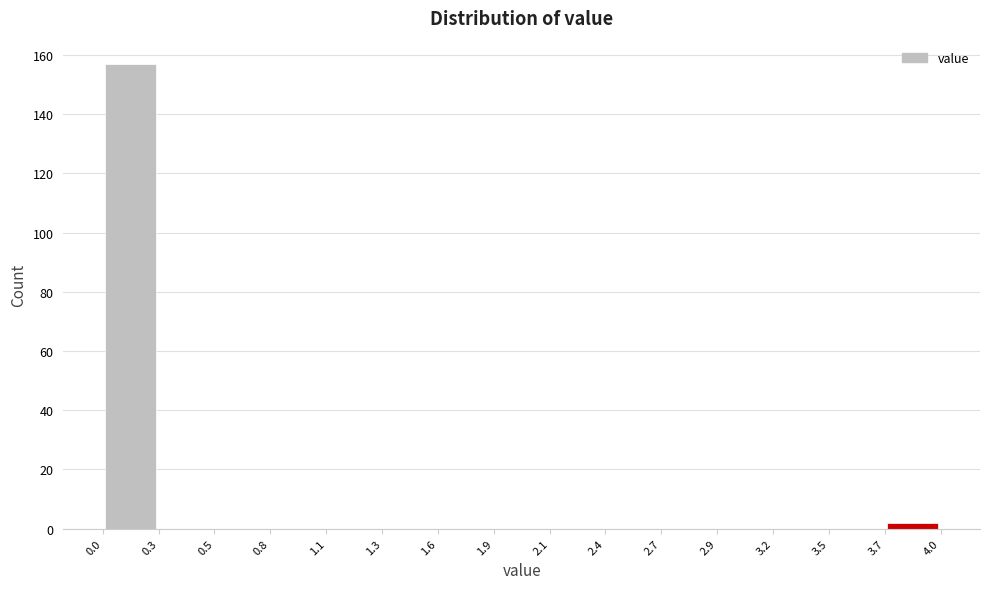

Reading left to right, list every bar in this chart as the range it spans on the x-axis followed by its height. The values are not printed on the chart, so give them approximately, as read against the axis.

0.0 to 0.3: 158
0.3 to 0.5: 0
0.5 to 0.8: 0
0.8 to 1.1: 0
1.1 to 1.3: 0
1.3 to 1.6: 0
1.6 to 1.9: 0
1.9 to 2.1: 0
2.1 to 2.4: 0
2.4 to 2.7: 0
2.7 to 2.9: 0
2.9 to 3.2: 0
3.2 to 3.5: 0
3.5 to 3.7: 0
3.7 to 4.0: 2